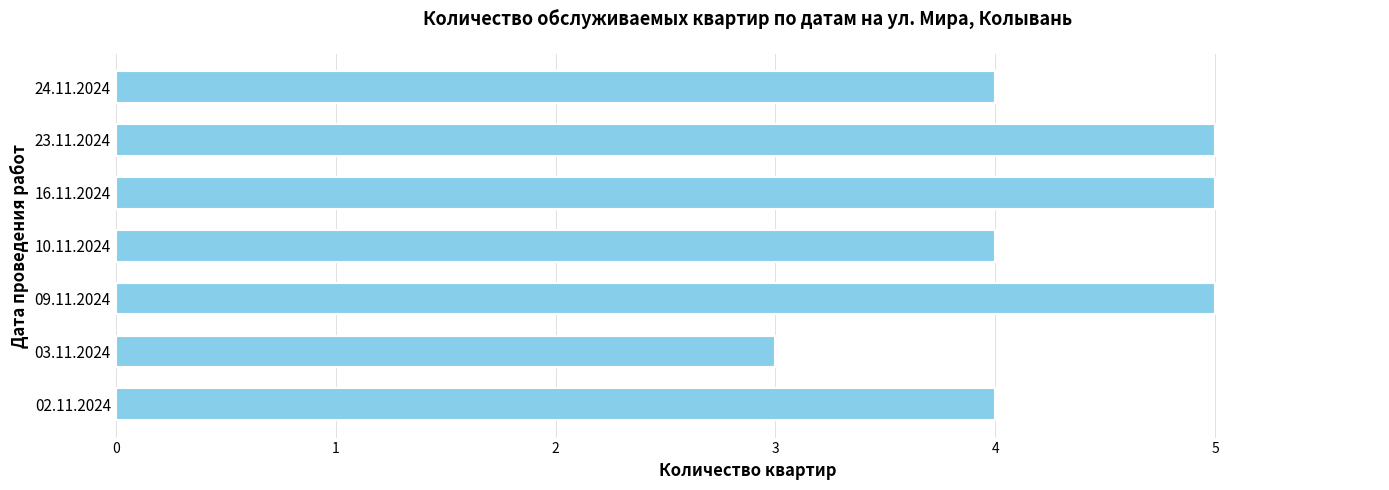

Which category has the lowest value across all series?

03.11.2024